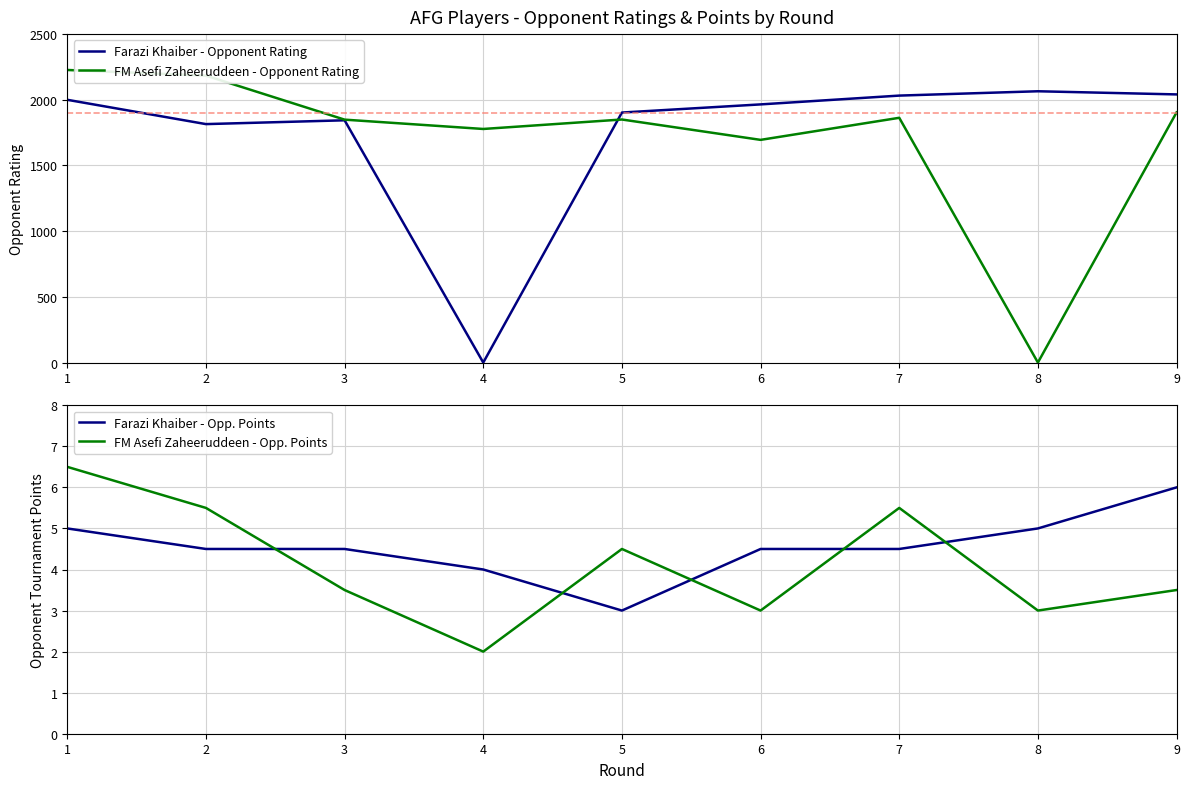

At how many categories does at least one series exceed 424?

9